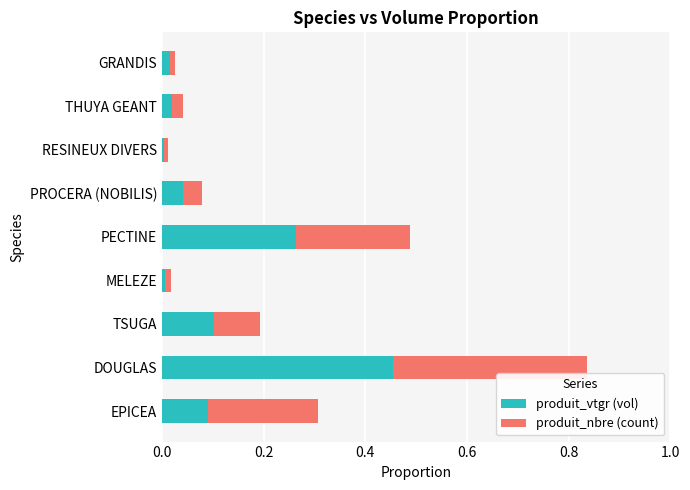

At which category is the sum across all series the highest?

DOUGLAS